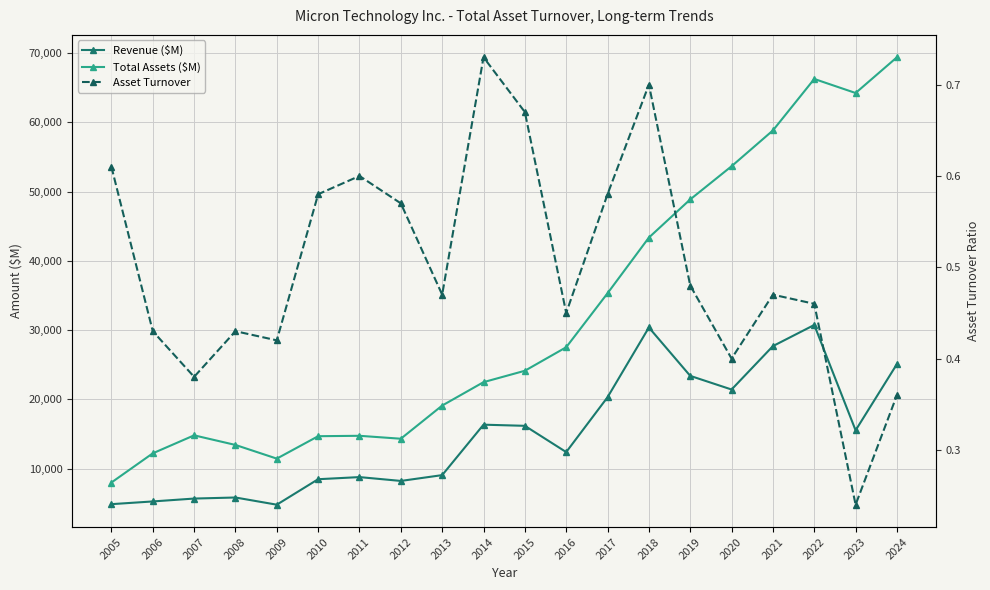

True or false: Asset Turnover and Total Assets ($M) cross at least once.

False